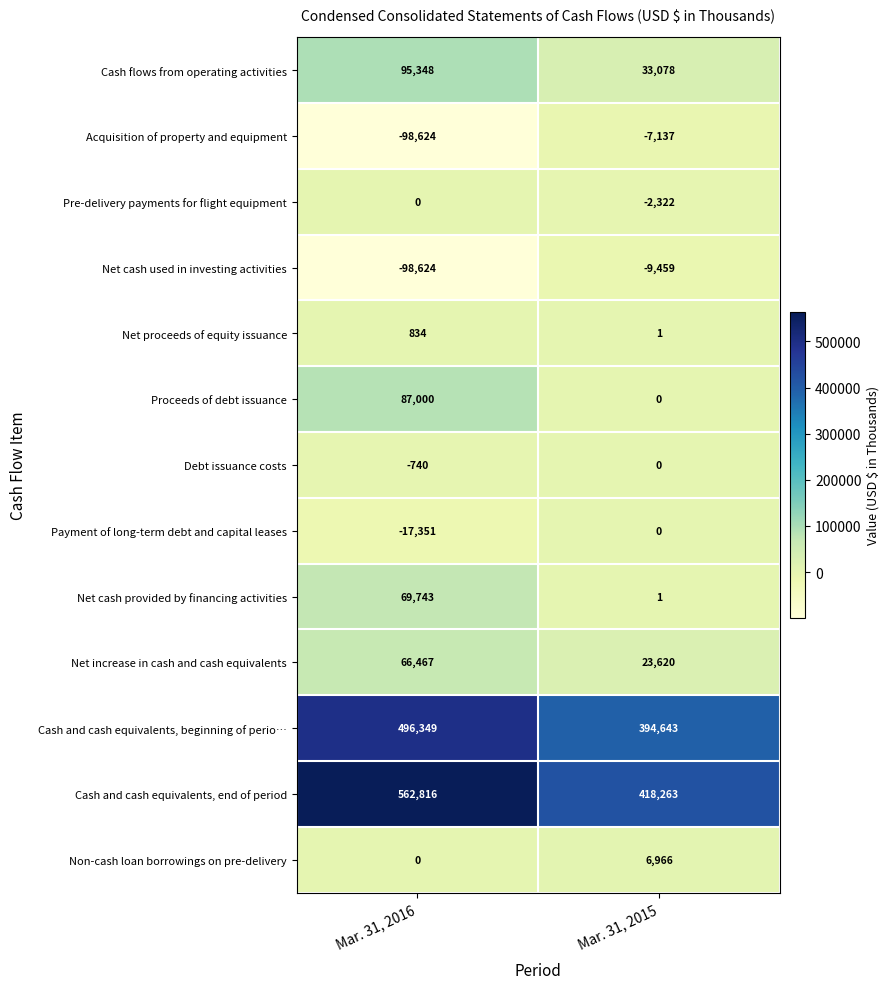

How many categories are shown in the chart?

2